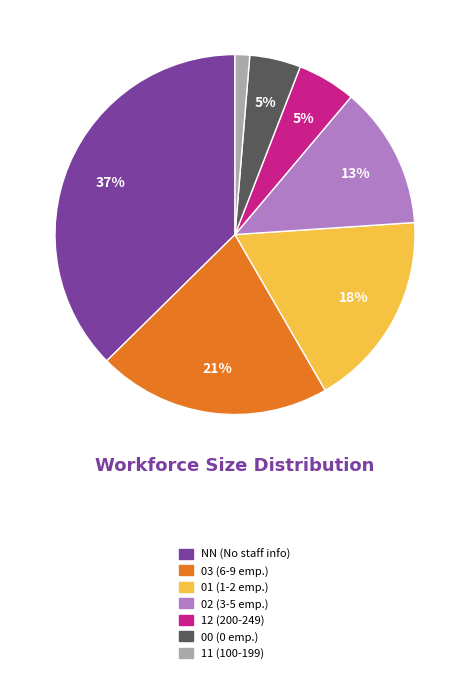

What percentage is the 12 slice, to the nearest percent?

5%